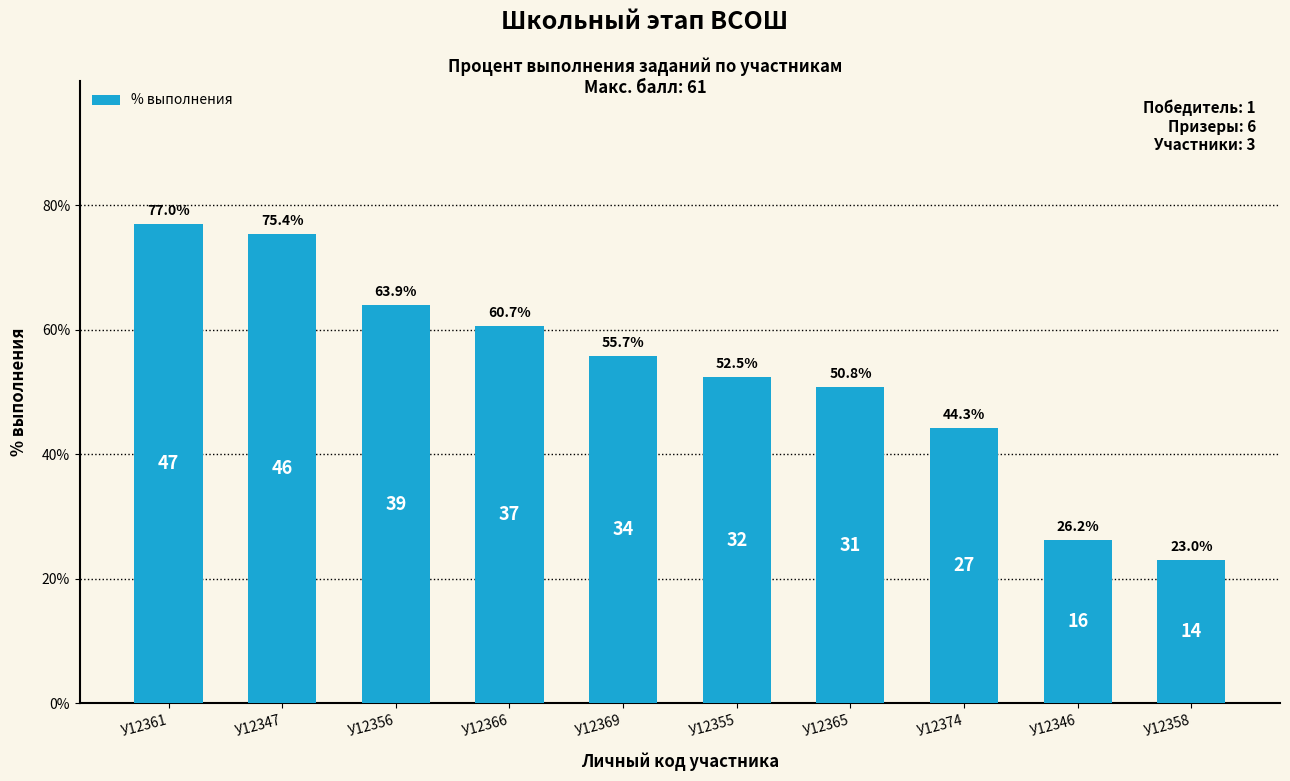

Which label corresponds to the largest value in the chart?

У12361